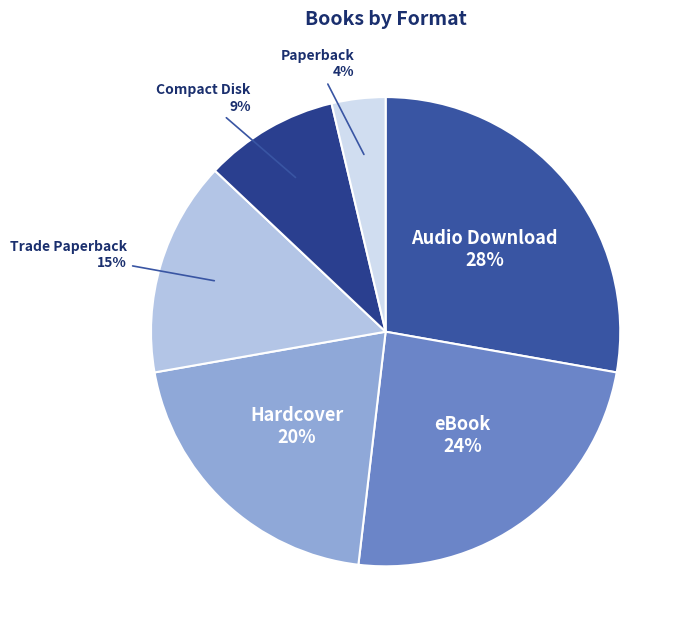

Rank the categories by value from lowest to highest.

Paperback, Compact Disk, Trade Paperback, Hardcover, eBook, Audio Download